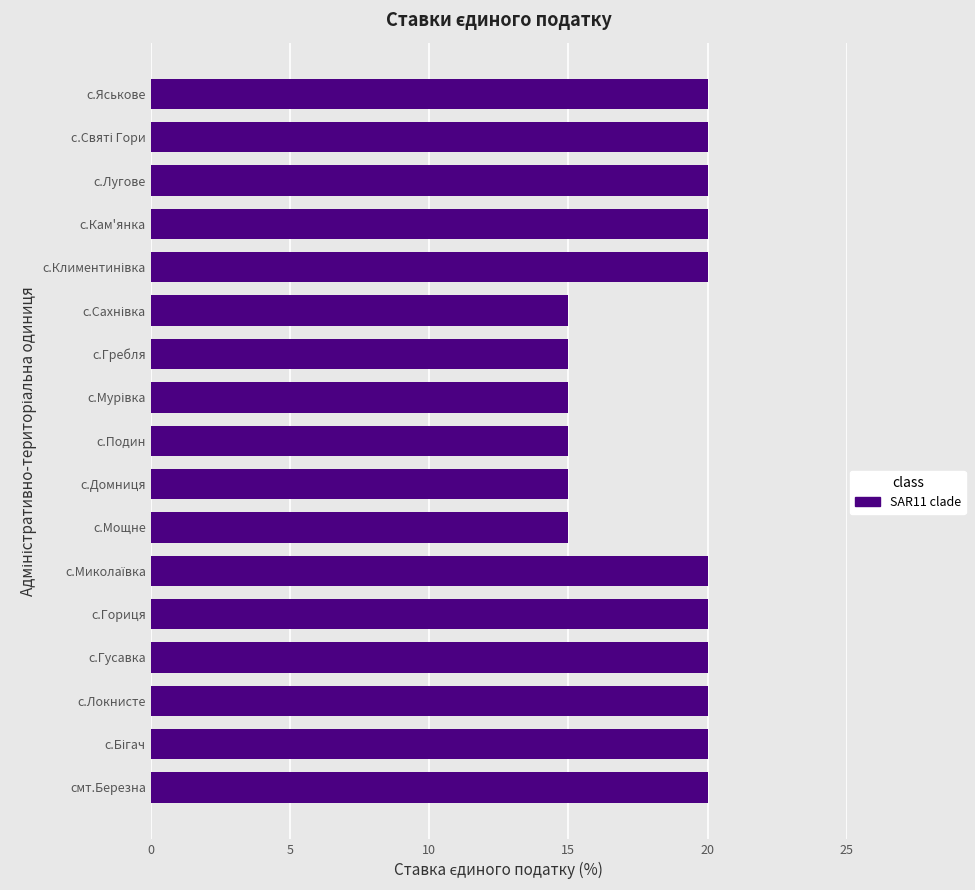

Reading bottom to top, list all the values displayed in this chart.

20	20	20	20	20	20	15	15	15	15	15	15	20	20	20	20	20